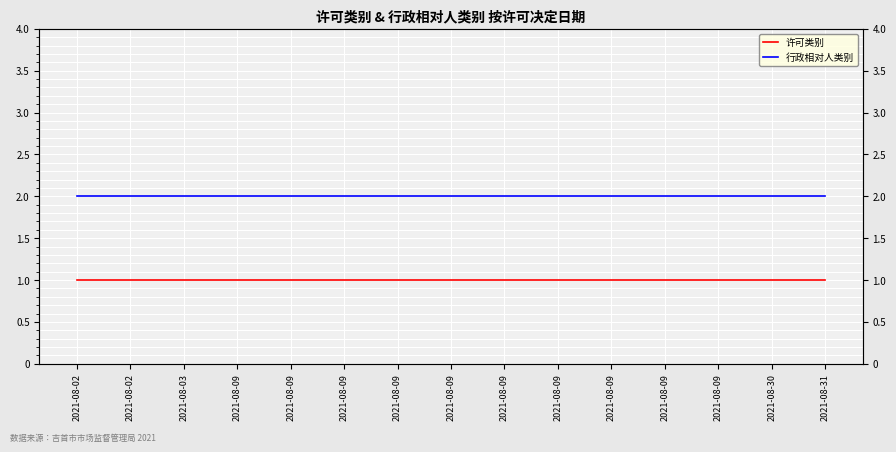

List the series in order of their peak value, lowest first.

许可类别, 行政相对人类别